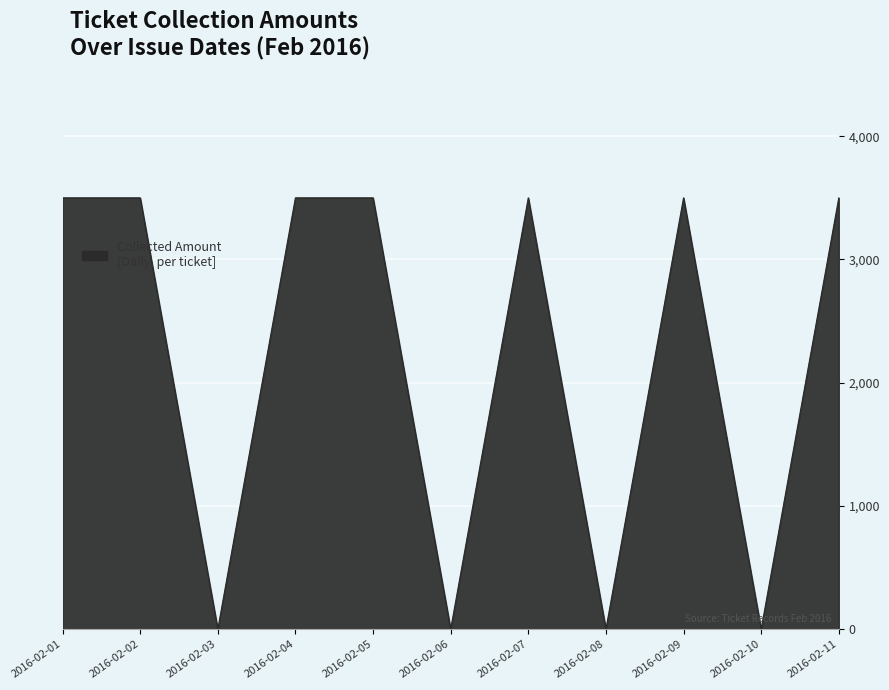

Reading left to right, what are all the values shown in this chart?

2016-02-01=3500	2016-02-02=3500	2016-02-03=0	2016-02-04=3500	2016-02-05=3500	2016-02-06=0	2016-02-07=3500	2016-02-08=0	2016-02-09=3500	2016-02-10=0	2016-02-11=3500